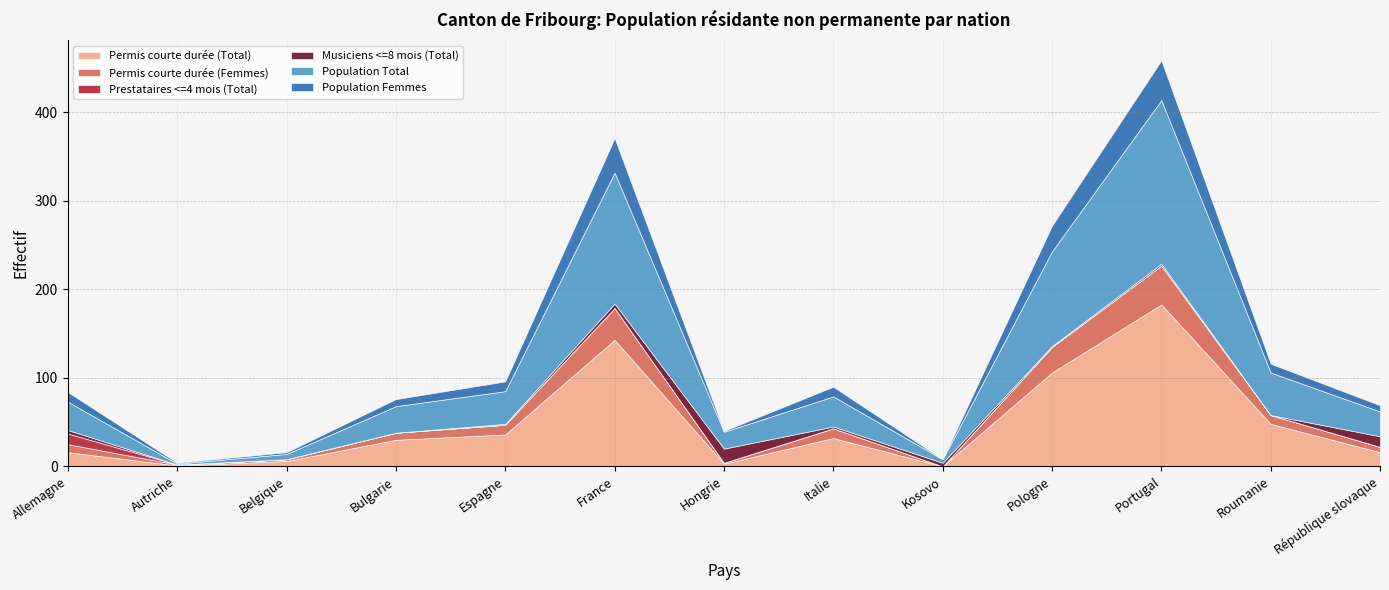

At which label does Population Total first exceed 32?

Espagne